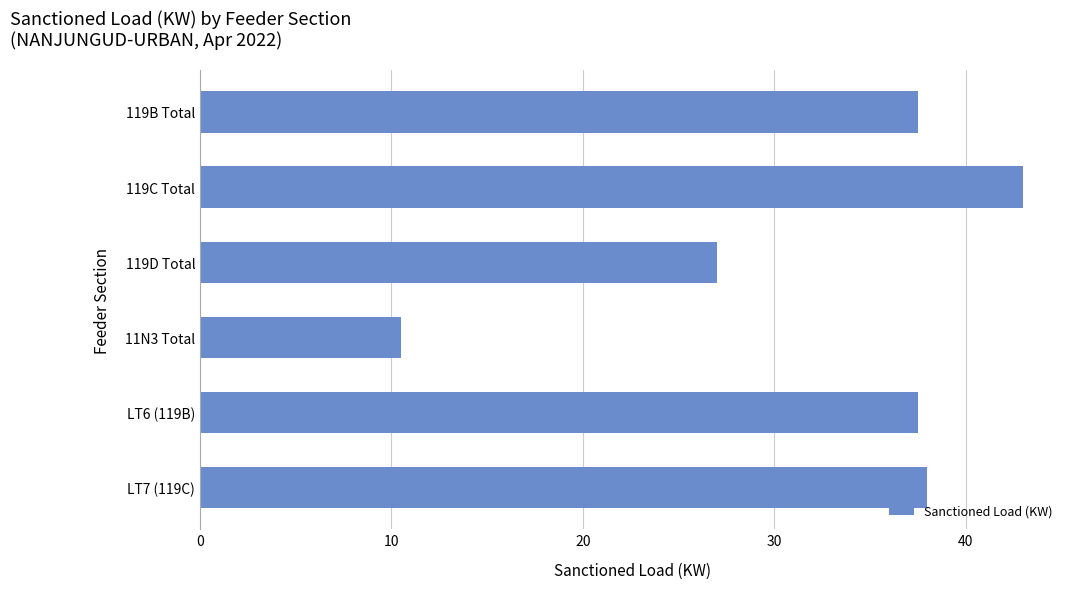

At which label is the value closest to 26?

119D Total